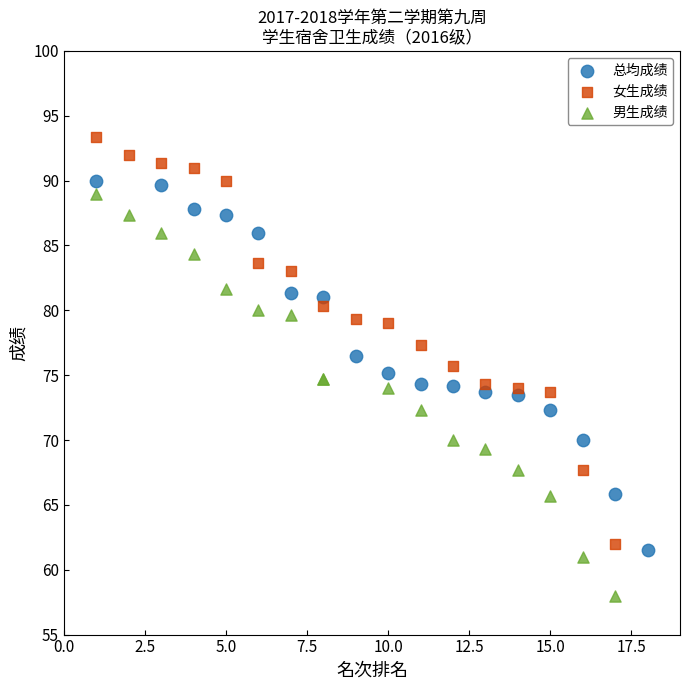

Which series reaches the maximum Y coordinate?

女生成绩